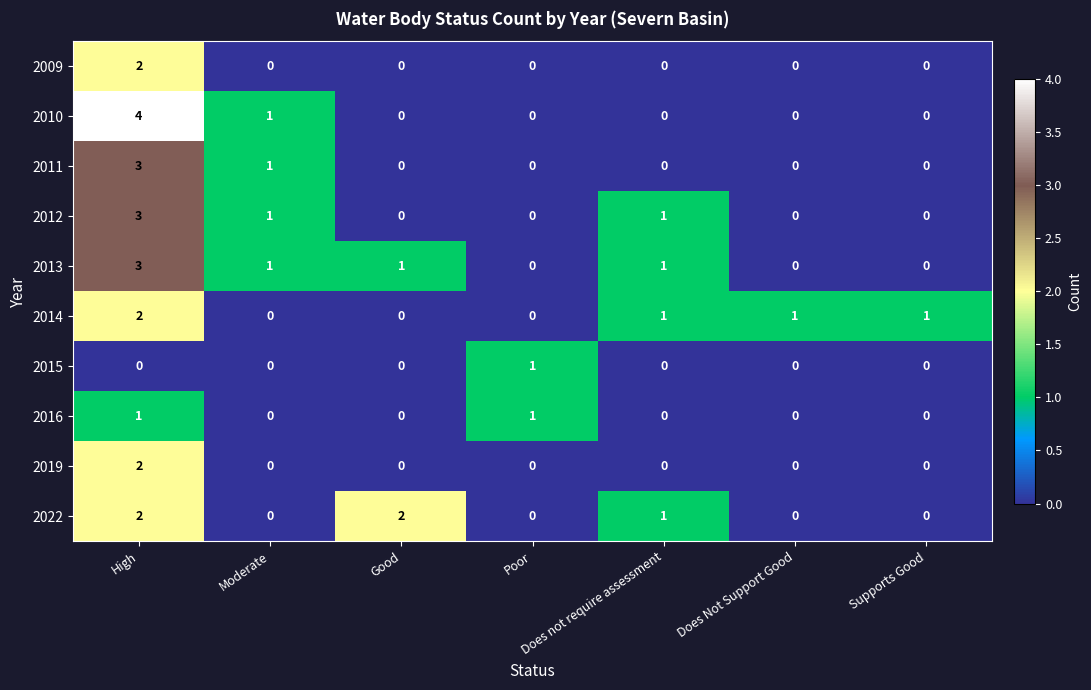

What is the difference between the 2011 values at High and Poor?

3